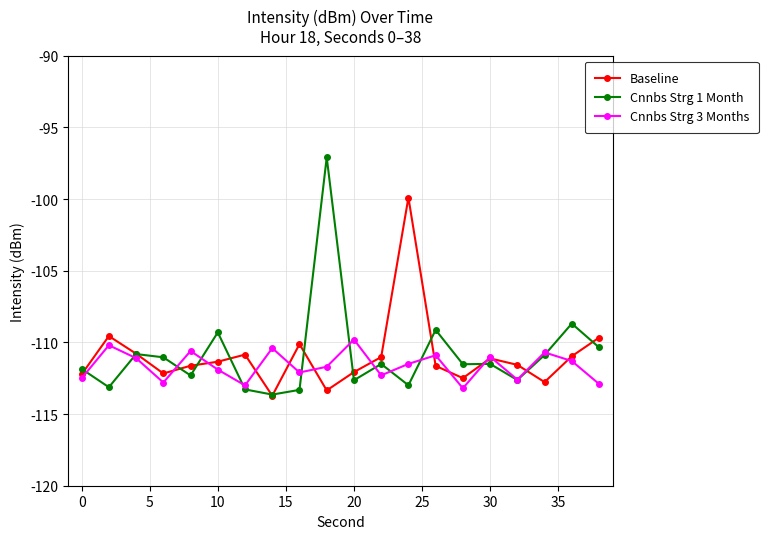

True or false: Cnnbs Strg 3 Months has more than 1 interior local peaks.

True